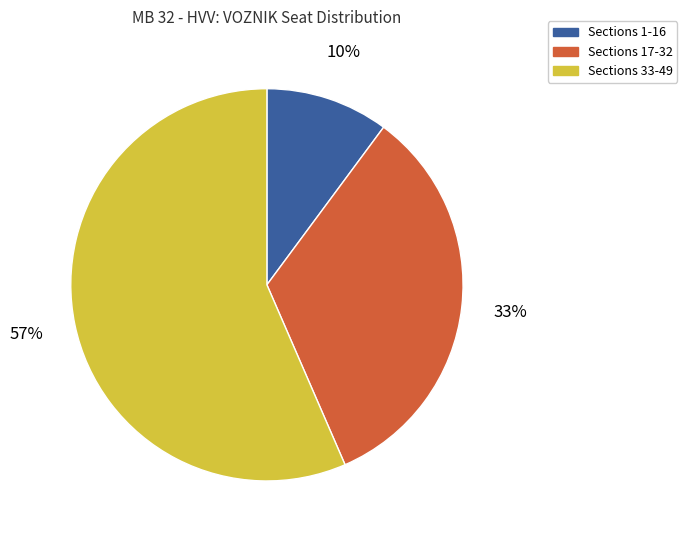

Is there a majority slice in this chart?

Yes